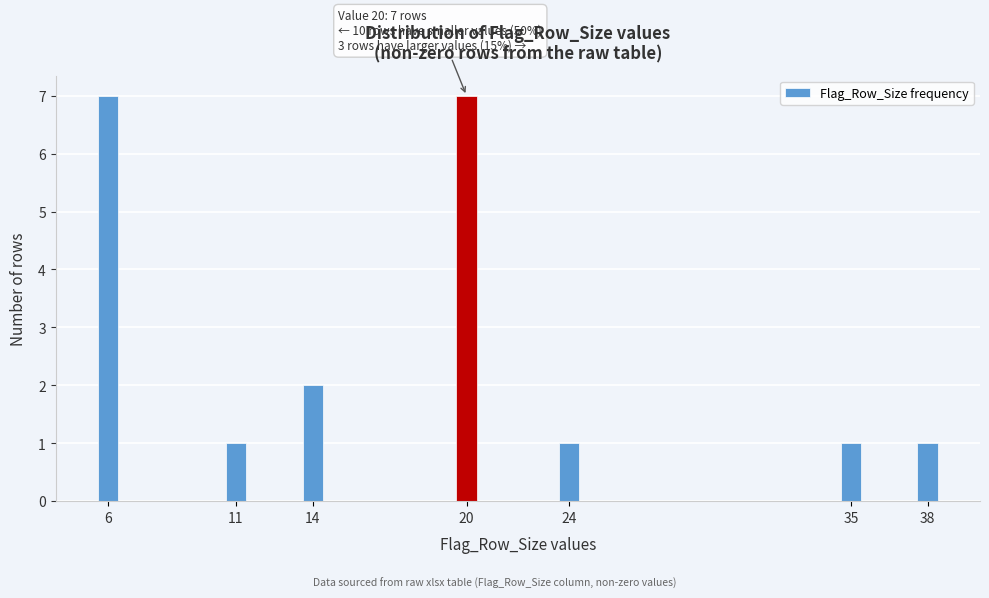

Reading right to left, transcribe all the data shown in this chart.

38=1	35=1	24=1	20=7	14=2	11=1	6=7